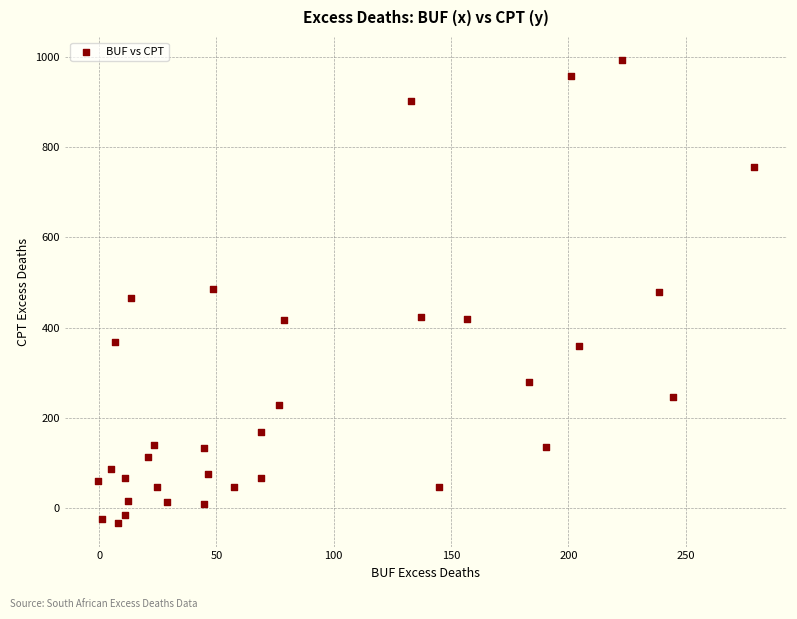

What is the range of Y values (max minus min)?

1027.2